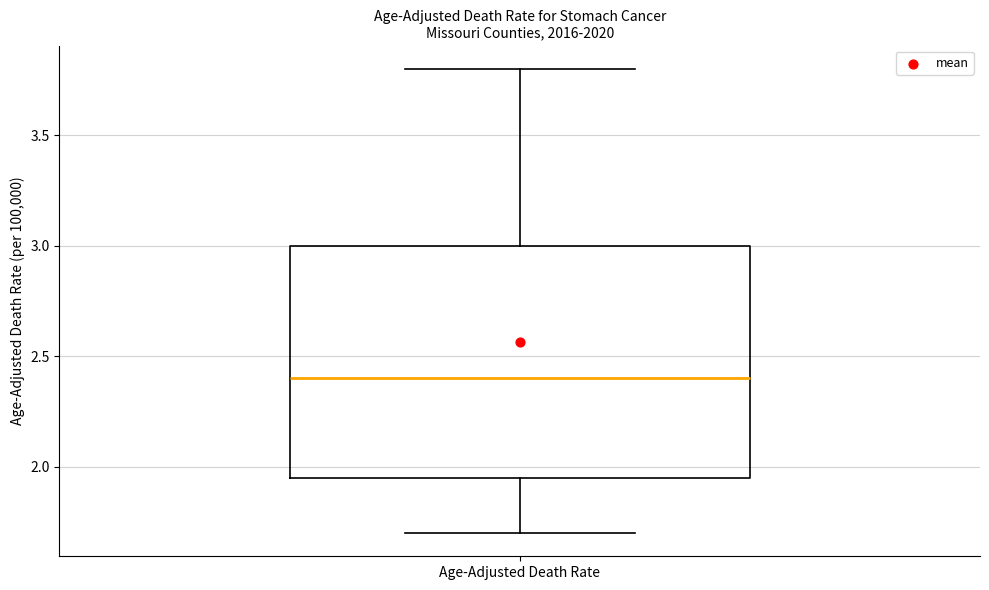

Transcribe this box plot: give where the median line is, the range the box spans, and where the two whiskers end, as read against the y-axis. The values are not printed on the chart, so give them approximately, as read against the axis.

median 2.40, box 1.95 to 3.00, whiskers 1.70 to 3.80